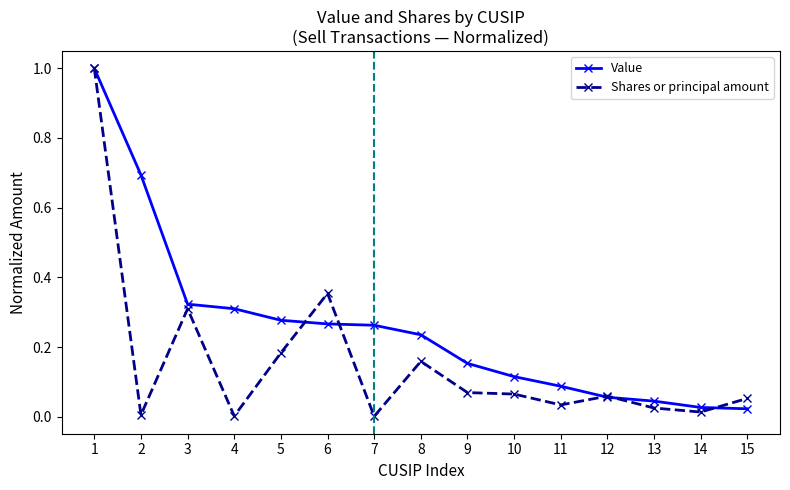

Which category has the highest value across all series?

1